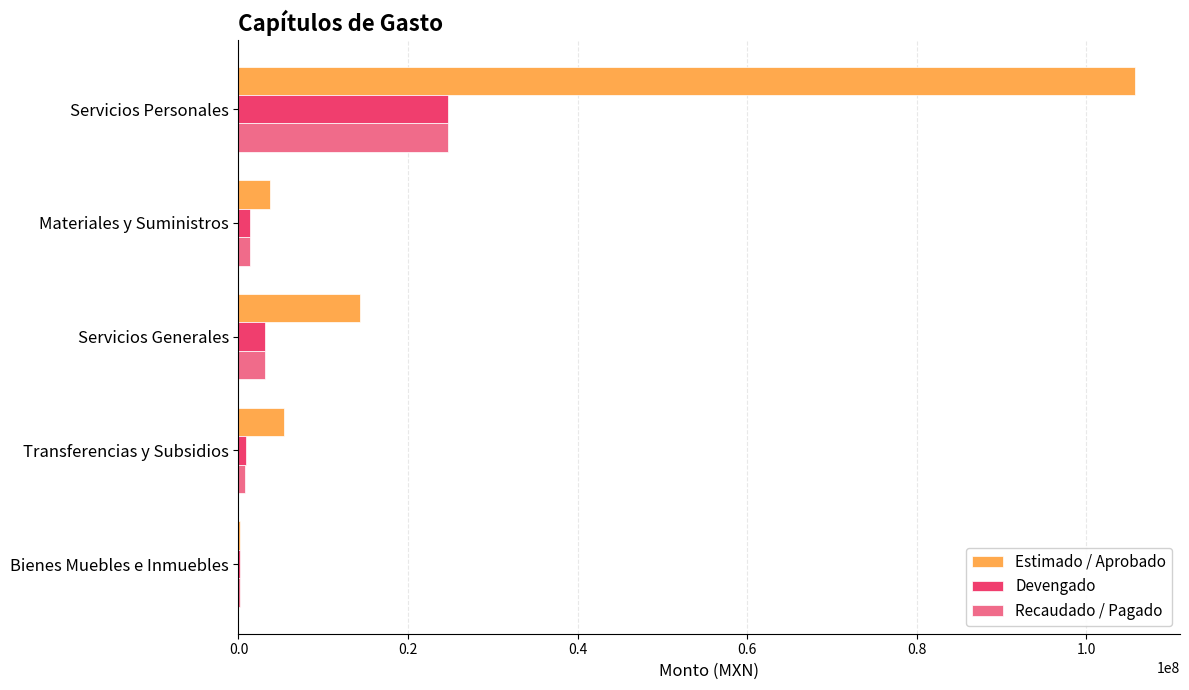

What is the maximum value for Recaudado / Pagado?

24674210.3